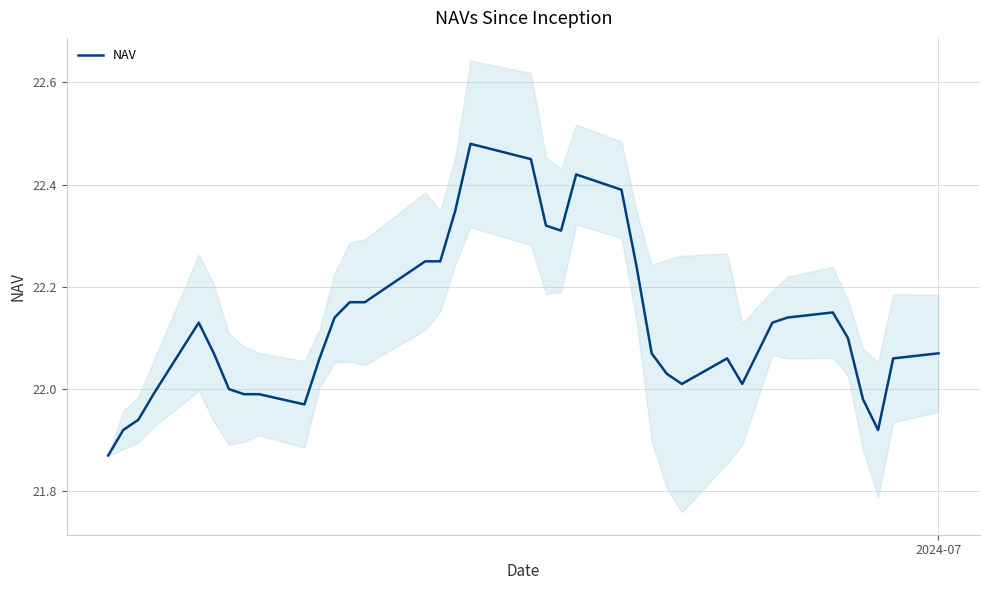

What is the average value?

22.1